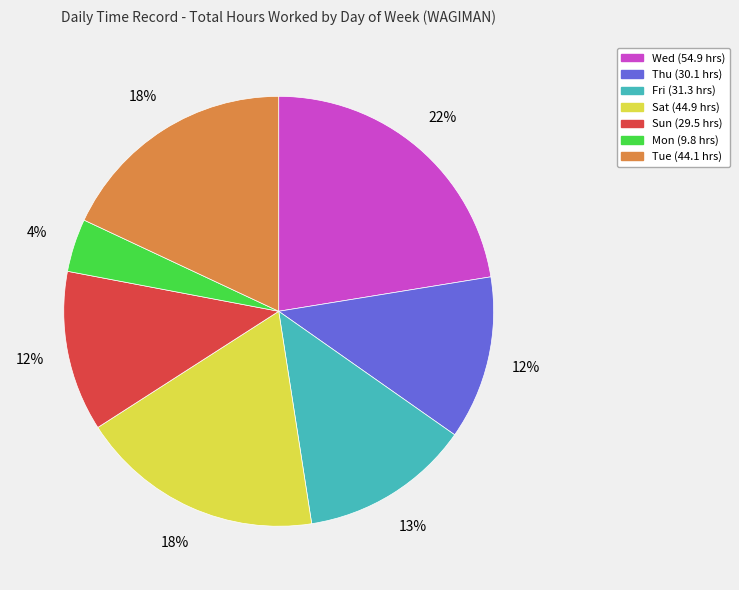

Between Thu and Fri, which is larger?

Fri